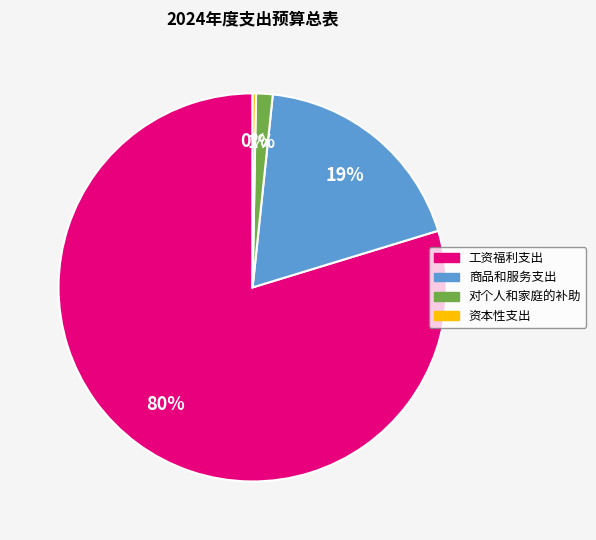

The 工资福利支出 slice represents 93% of the pie. True or false?

False